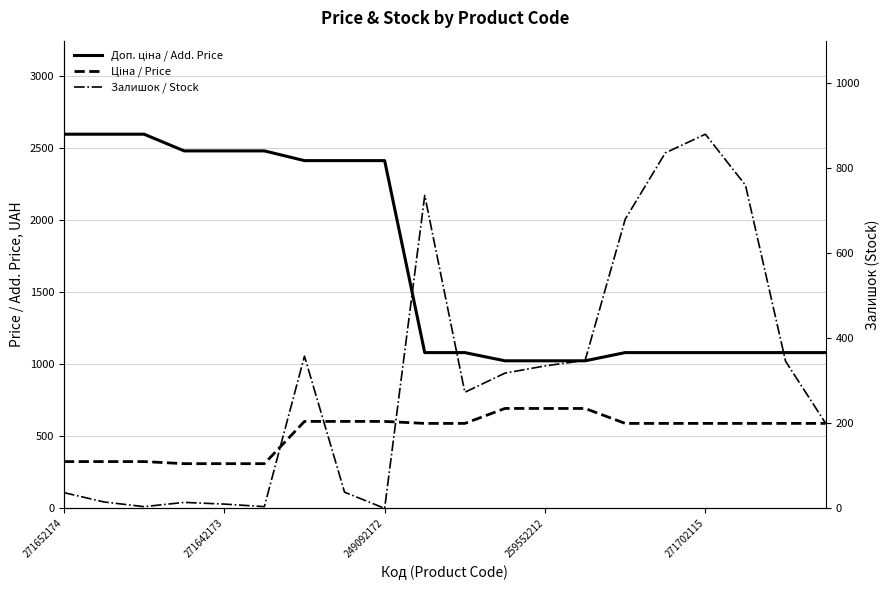

Between 16 and 19, which series saw the biggest shift?

Залишок / Stock